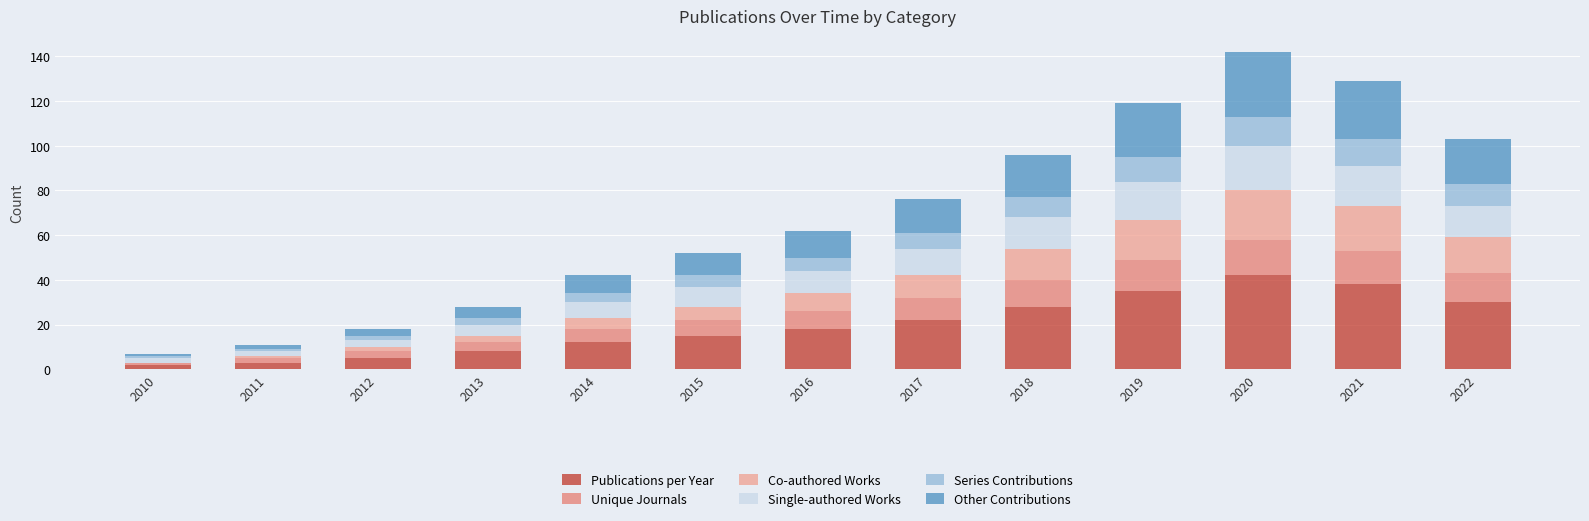

What is the sum of all Publications per Year values?

258